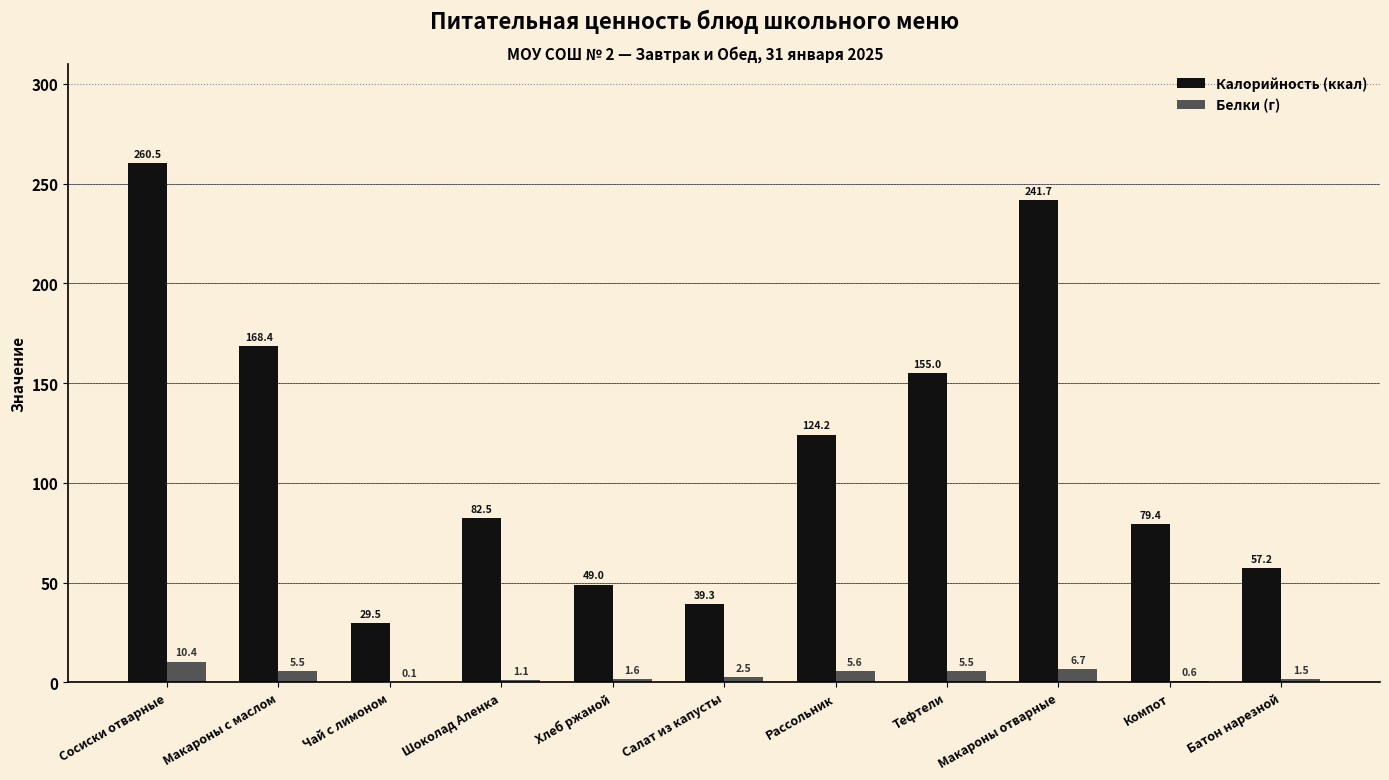

Which series has the widest spread of values?

Калорийность (ккал)